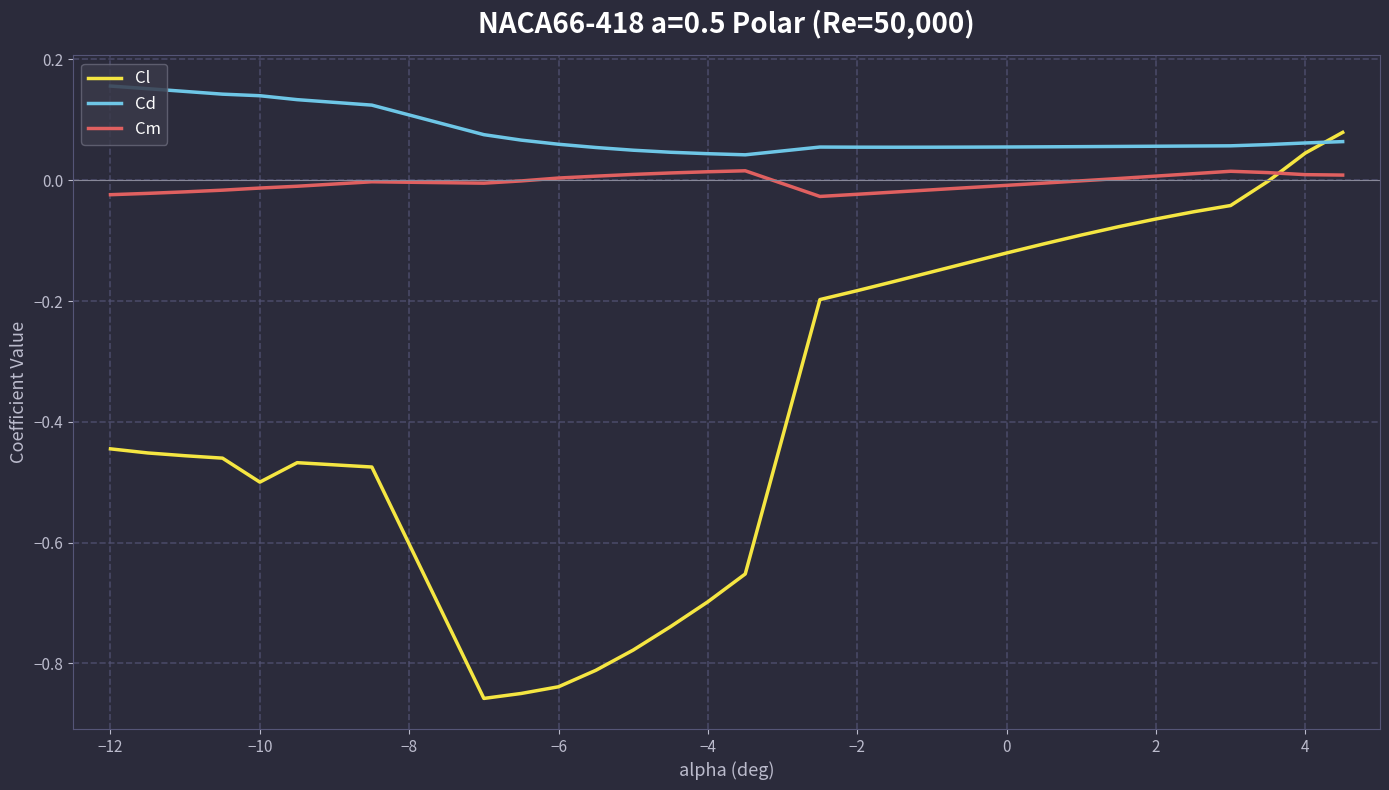

In Cd, how many points are higher than both neighbors (excluding endpoints)?

1